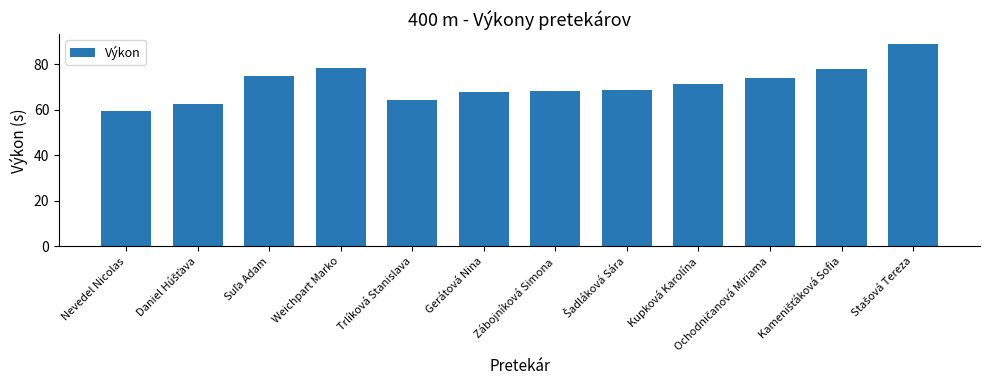

Approximately how many times larger is the value at Kupková Karolína compared to Nevedel Nicolas?

1.2